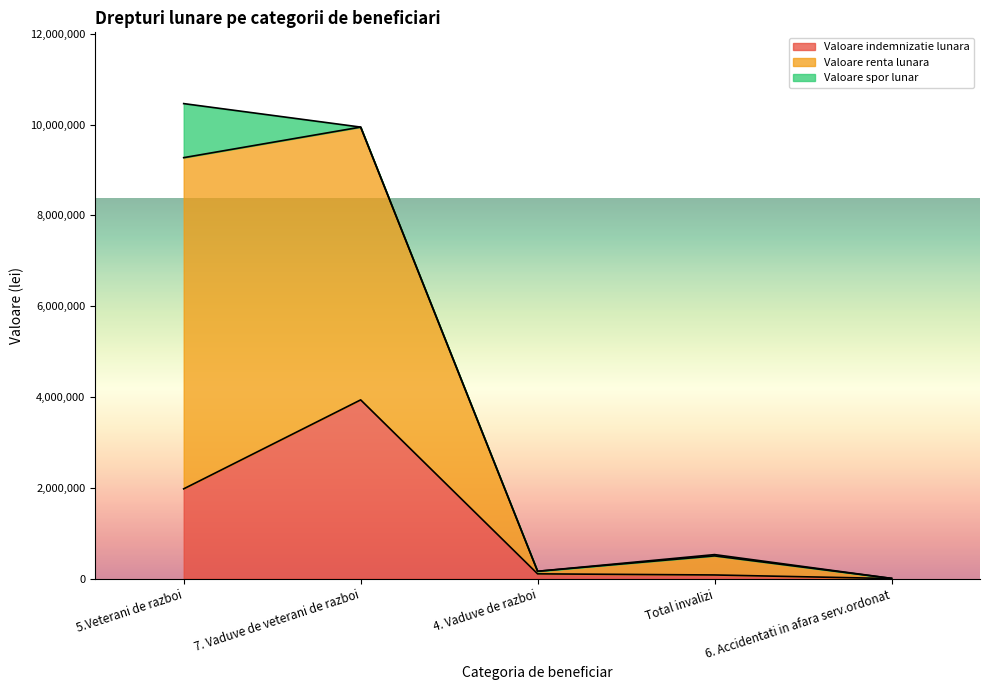

Does the chart display data point markers on the line(s)?

No